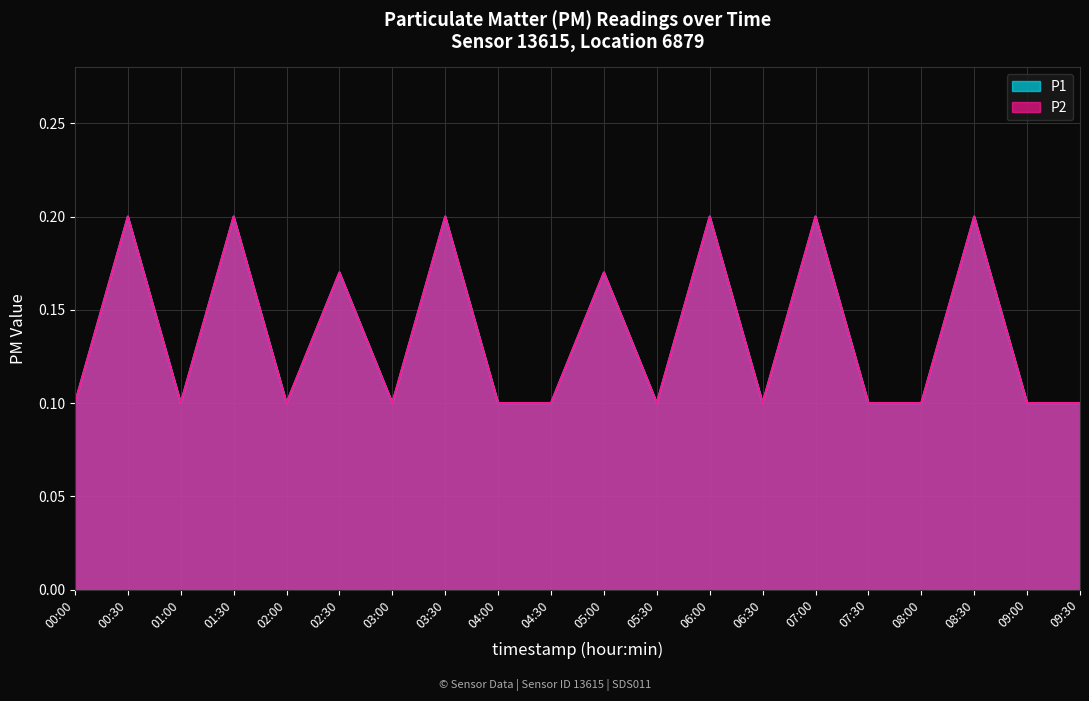

Which series has the largest total across all categories?

P1